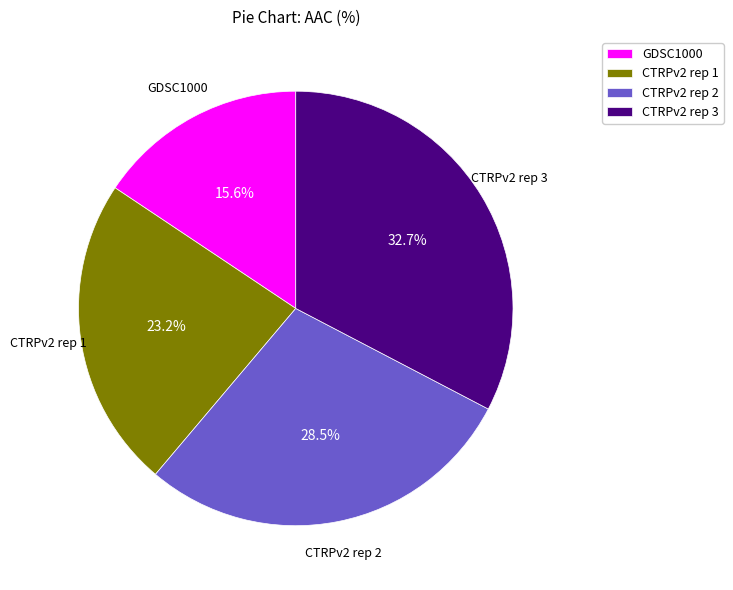

To the nearest percent, what is the difference between the CTRPv2 rep 3 and GDSC1000 slice percentages?

17%